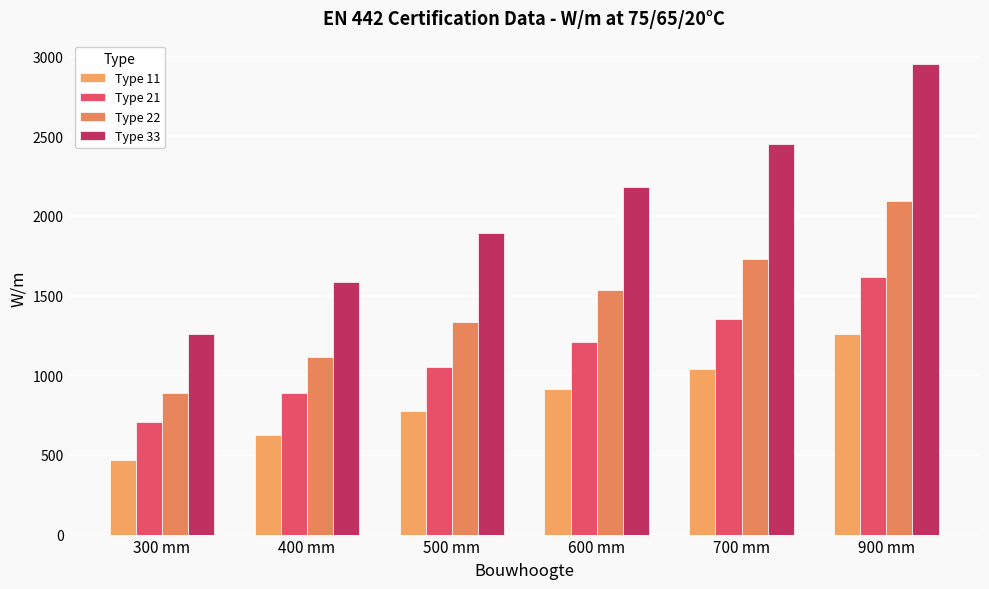

What is the label of the 6th bar from the right?

300 mm